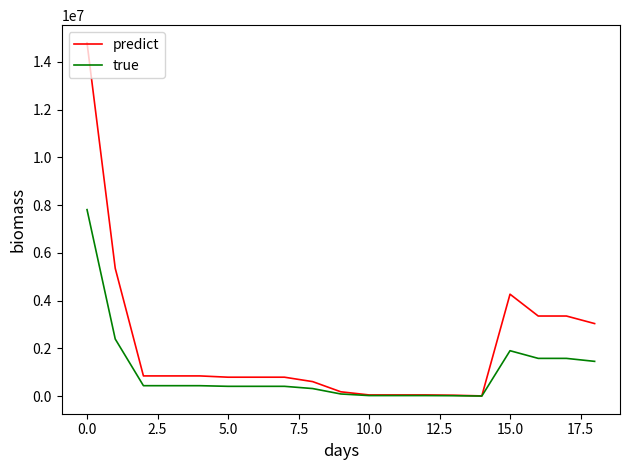

What is the sum of all true values?

19819325.0